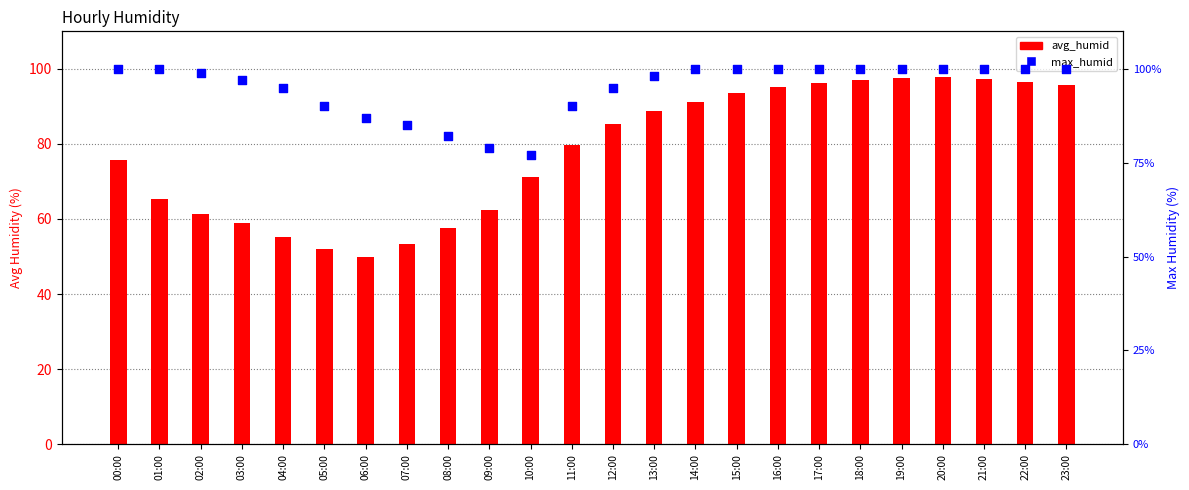

What is the total value across all series at 17:00?

196.2